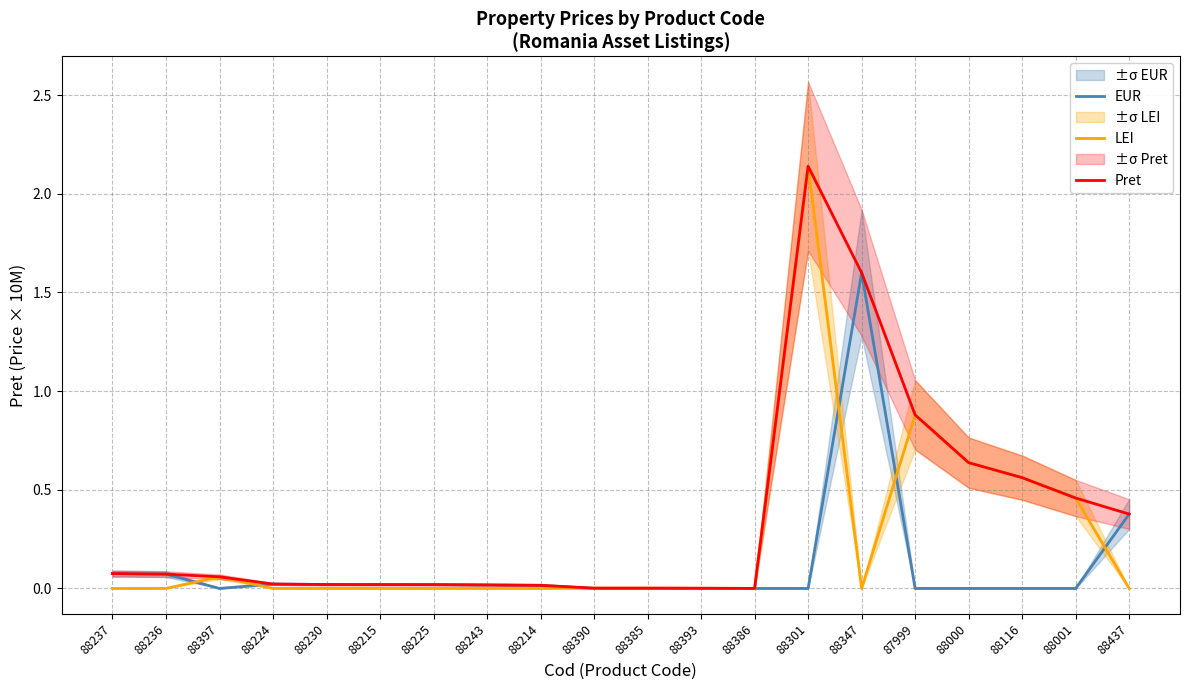

How many values in the EUR series exceed 0?

10